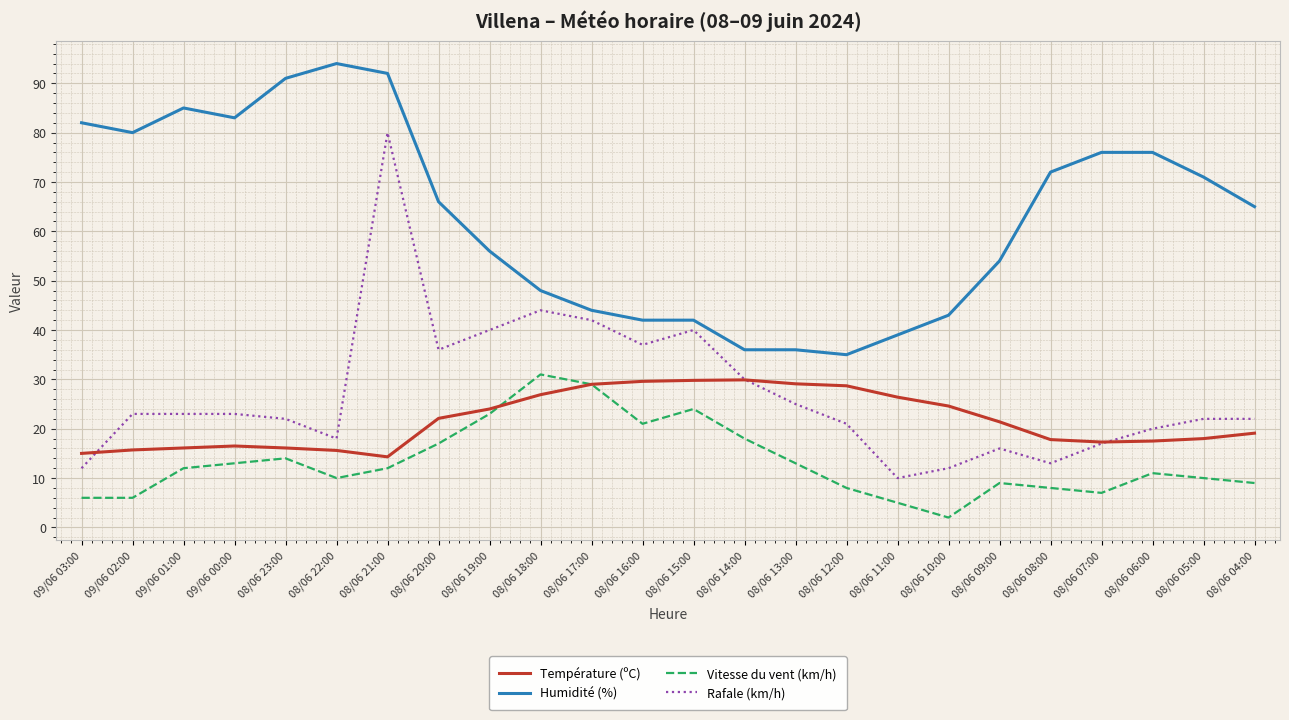

At which label does Rafale (km/h) reach its peak?

08/06 21:00